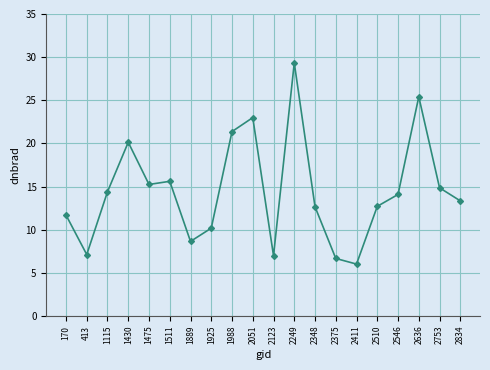

Is it true that the value at 2546 is 14.1?

True